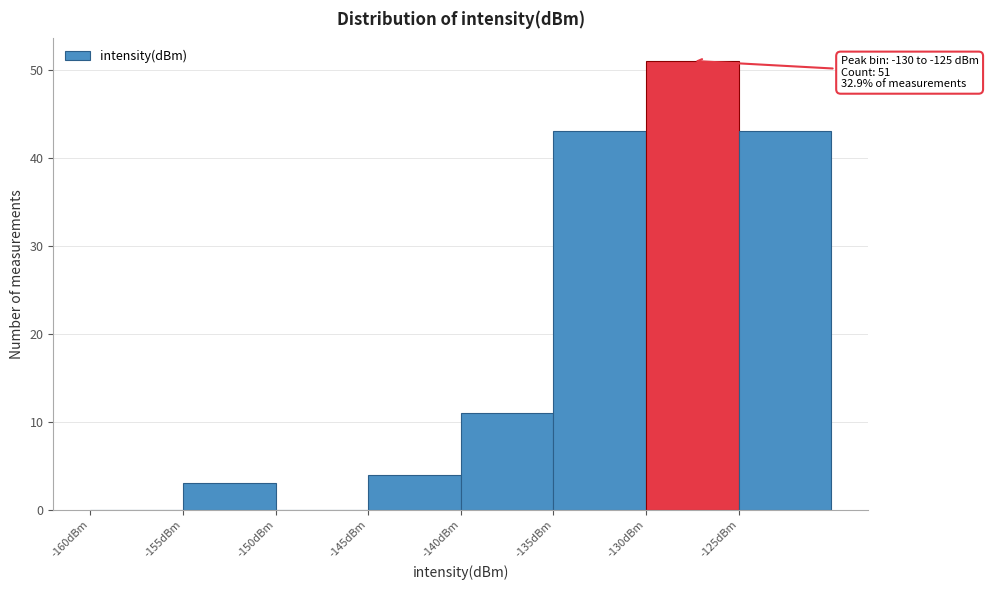

Over which range of the x-axis is the bar tallest?

-130 to -125